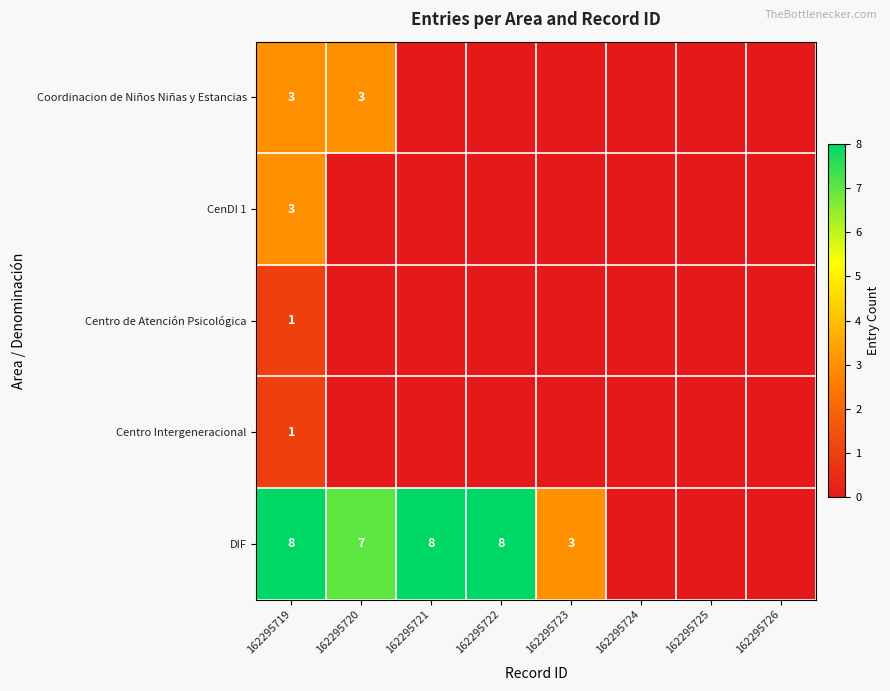

At which category is the sum across all series the highest?

162295719